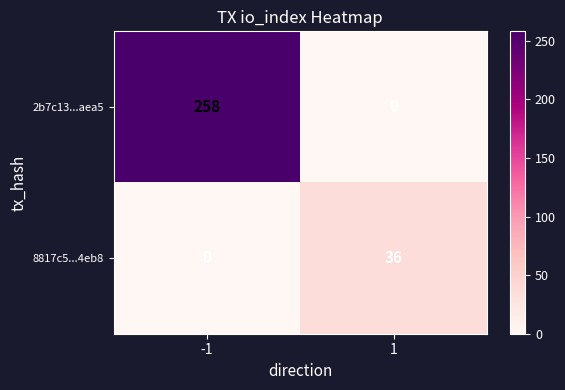

Which series has the largest range (max minus min)?

2b7c13...aea5